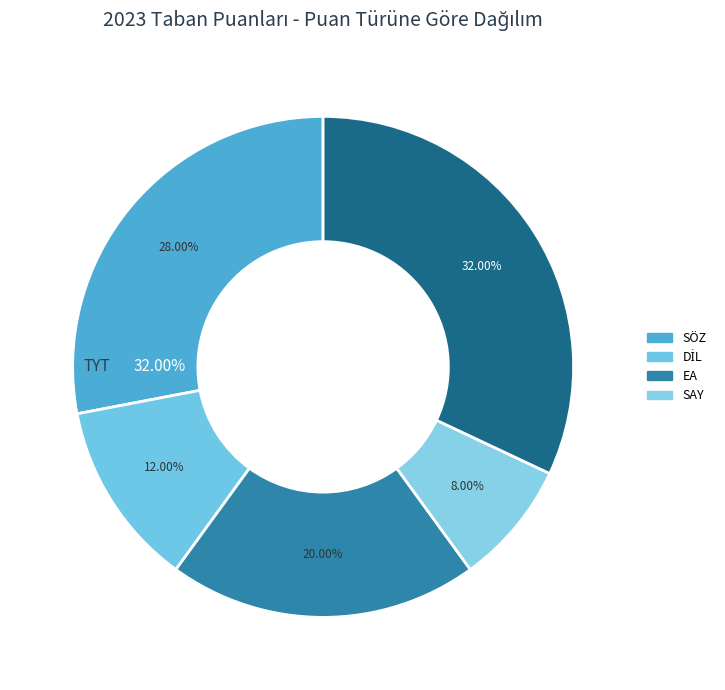

Does any single category account for the majority?

No